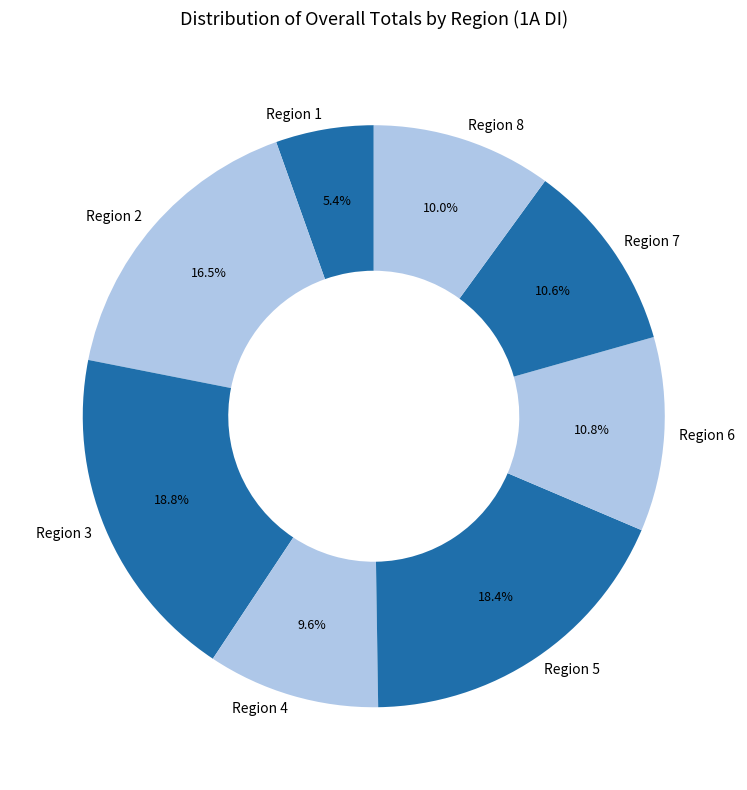

Does any single category account for the majority?

No